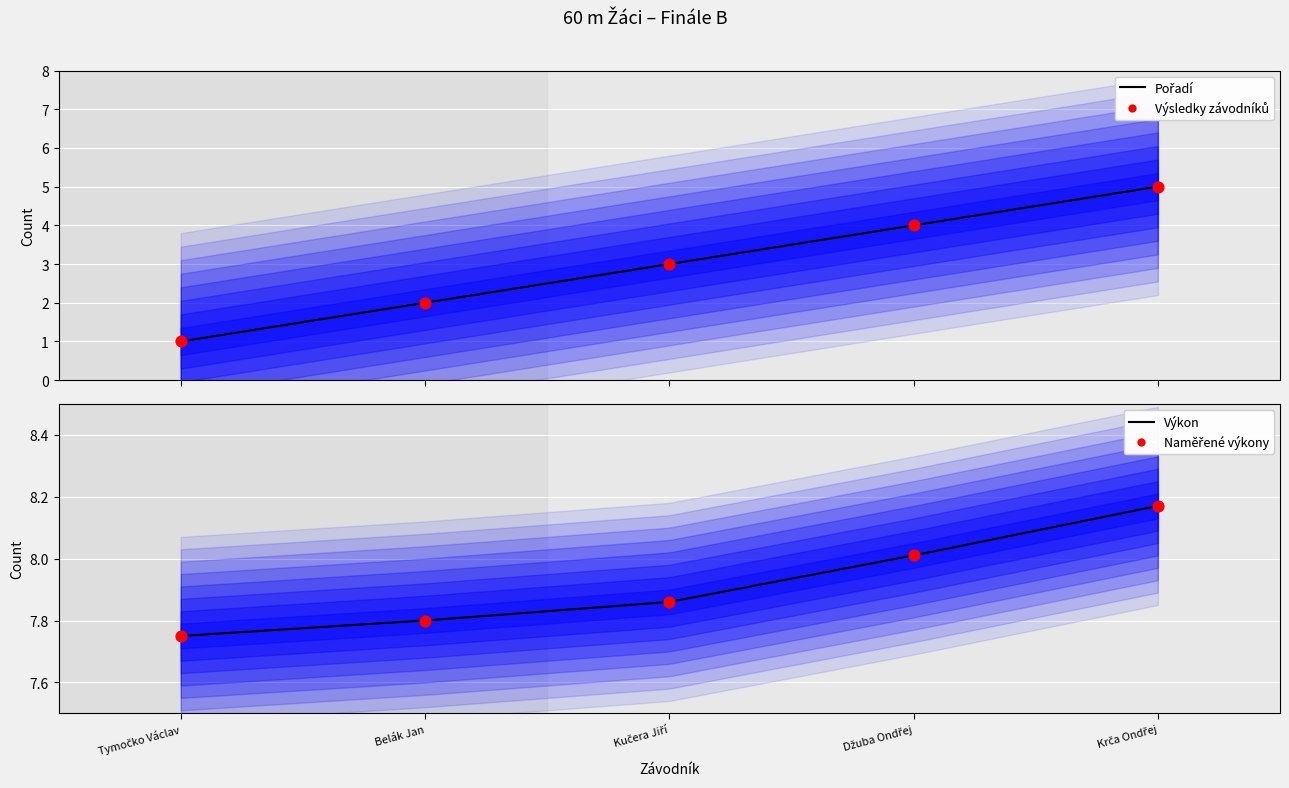

At which category is the sum across all series the highest?

Krča Ondřej